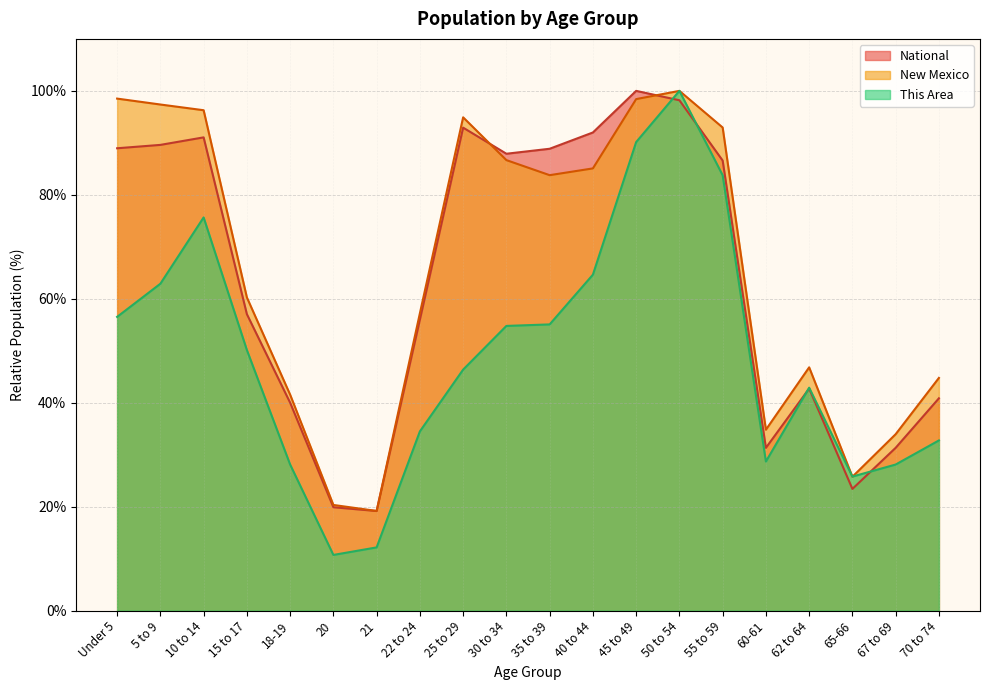

What is the maximum value for National?

100.0